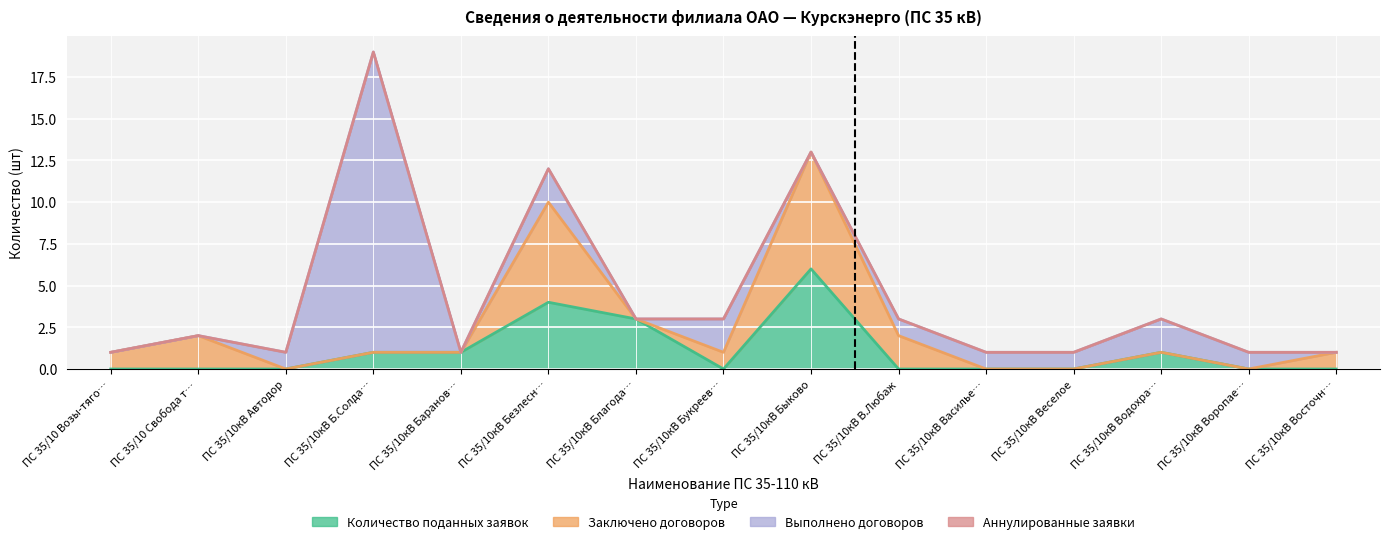

Reading right to left, list all the values displayed in this chart.

Количество поданных заявок: 0	0	1	0	0	0	6	0	3	4	1	1	0	0	0
Заключено договоров: 1	0	0	0	0	2	7	1	0	6	0	0	0	2	1
Выполнено договоров: 0	1	2	1	1	1	0	2	0	2	0	18	1	0	0
Аннулированные заявки: 0	0	0	0	0	0	0	0	0	0	0	0	0	0	0